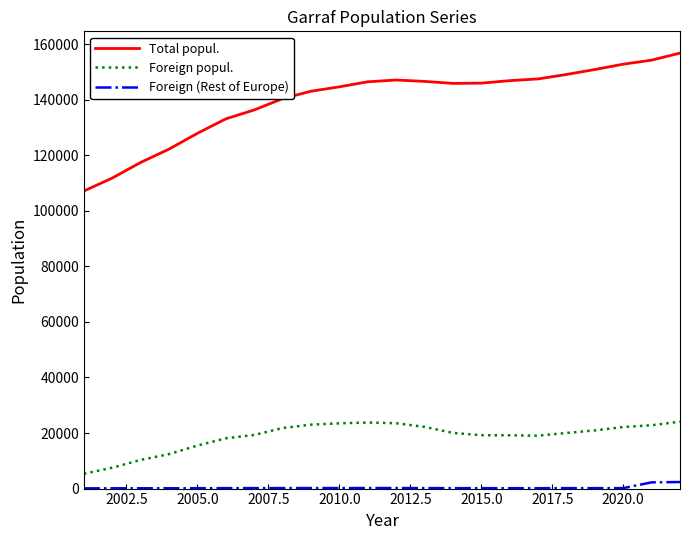

What is the highest value of the Total popul. series?

156794